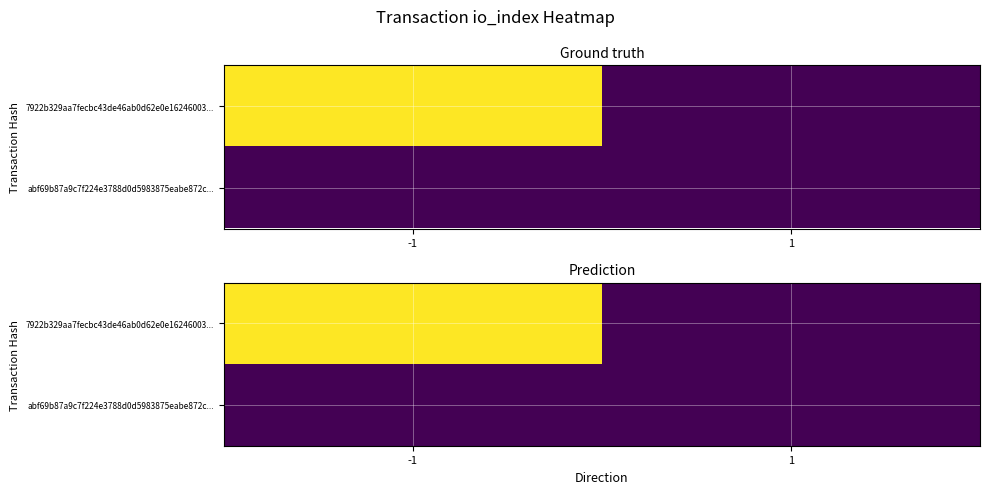

Which series changed the most between -1 and 1?

7922b329aa7fecbc43de46ab0d62e0e16246003...